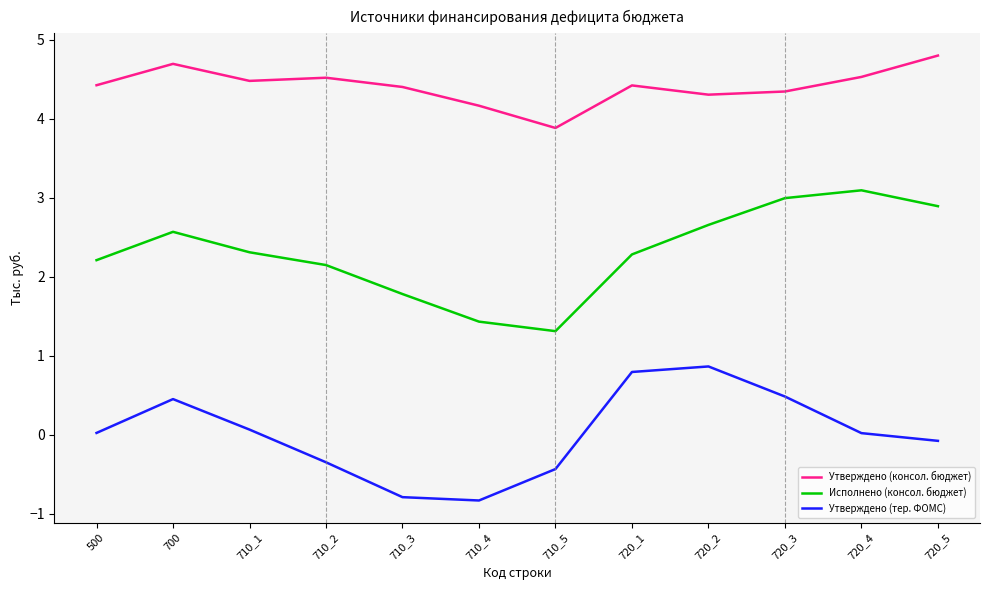

At how many categories does at least one series exceed 0?

12